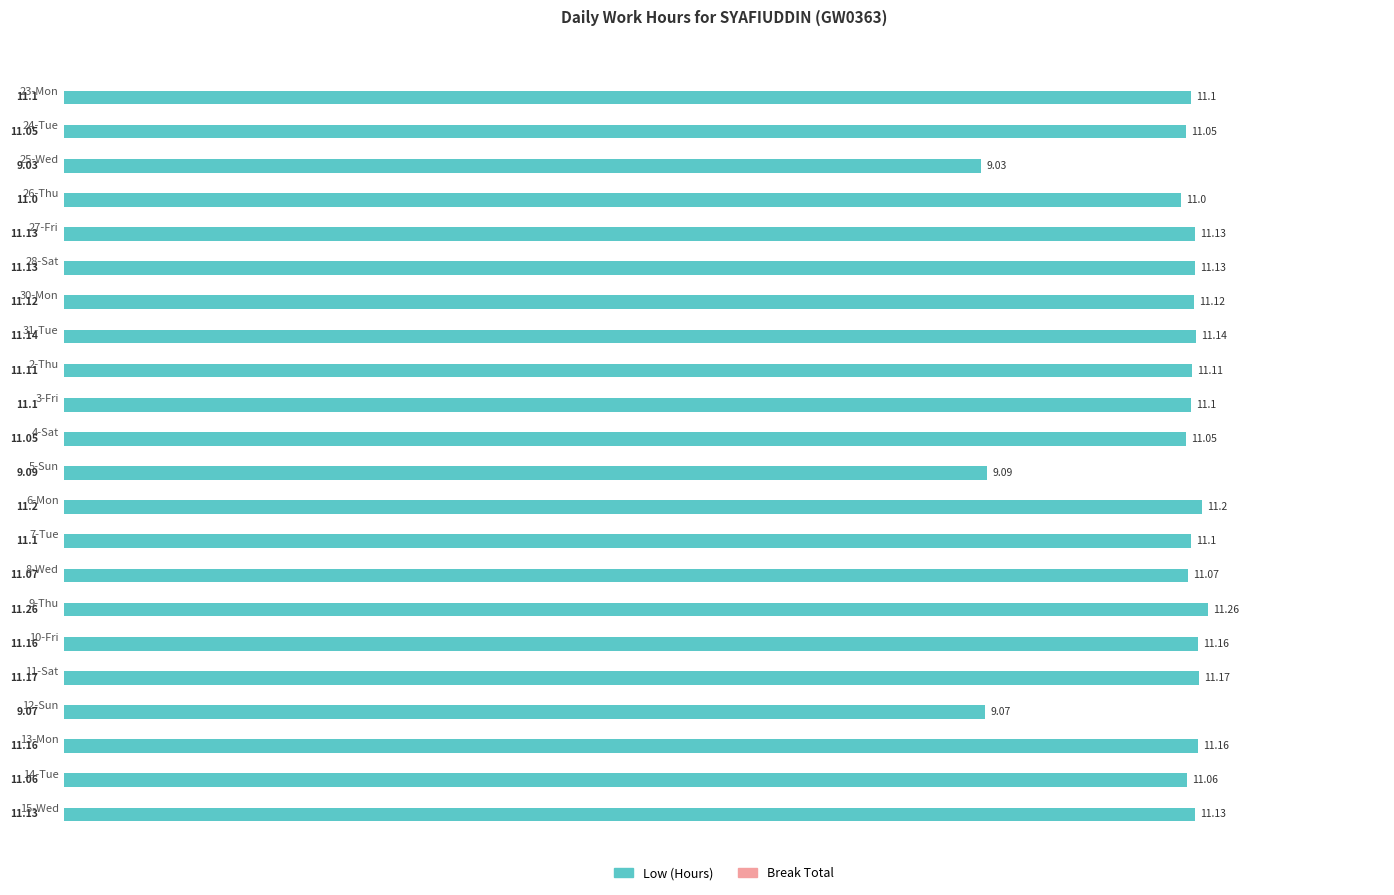

Which has a higher value, 10-Fri or 28-Sat?

10-Fri